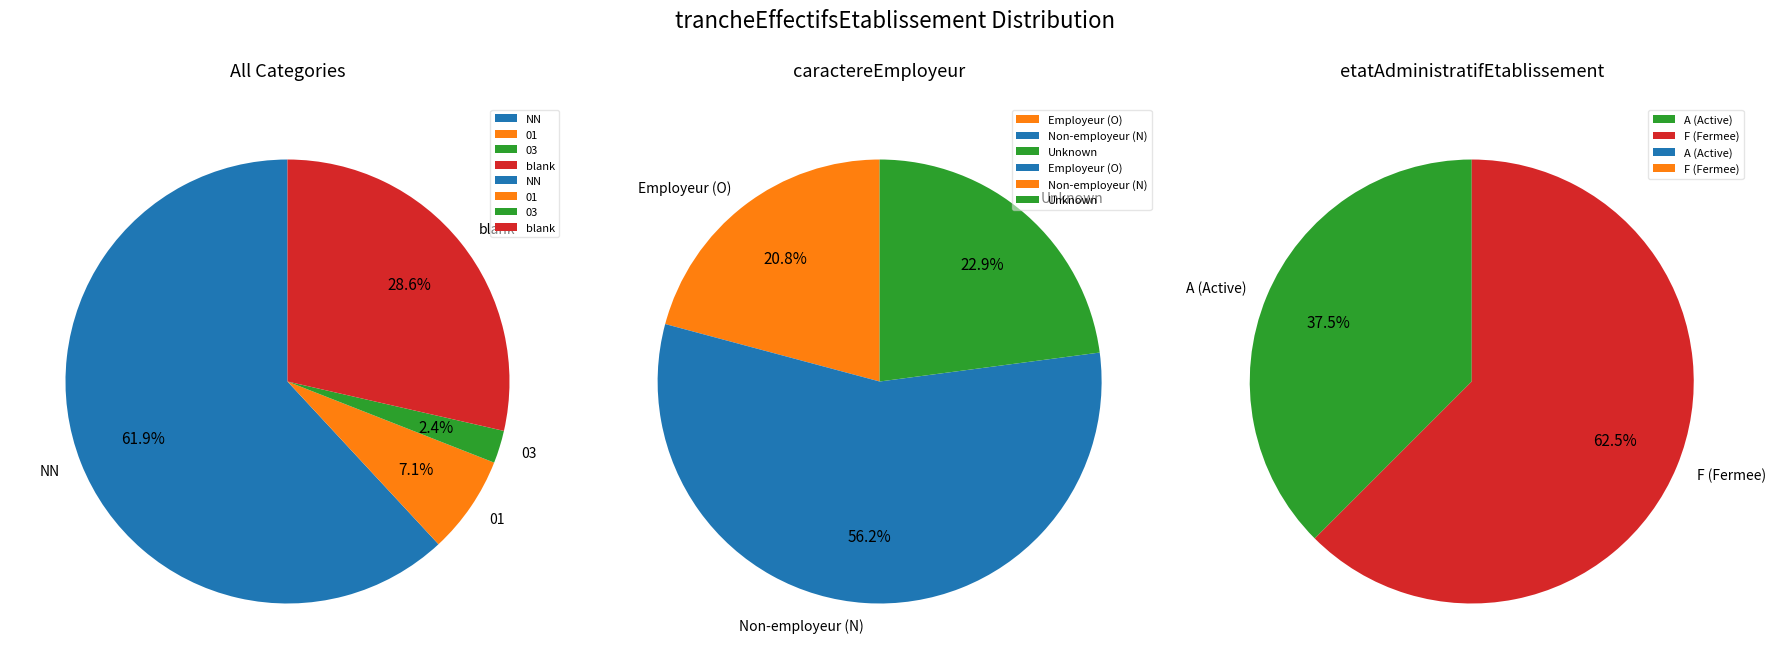

True or false: 03 accounts for 2% of the total.

True